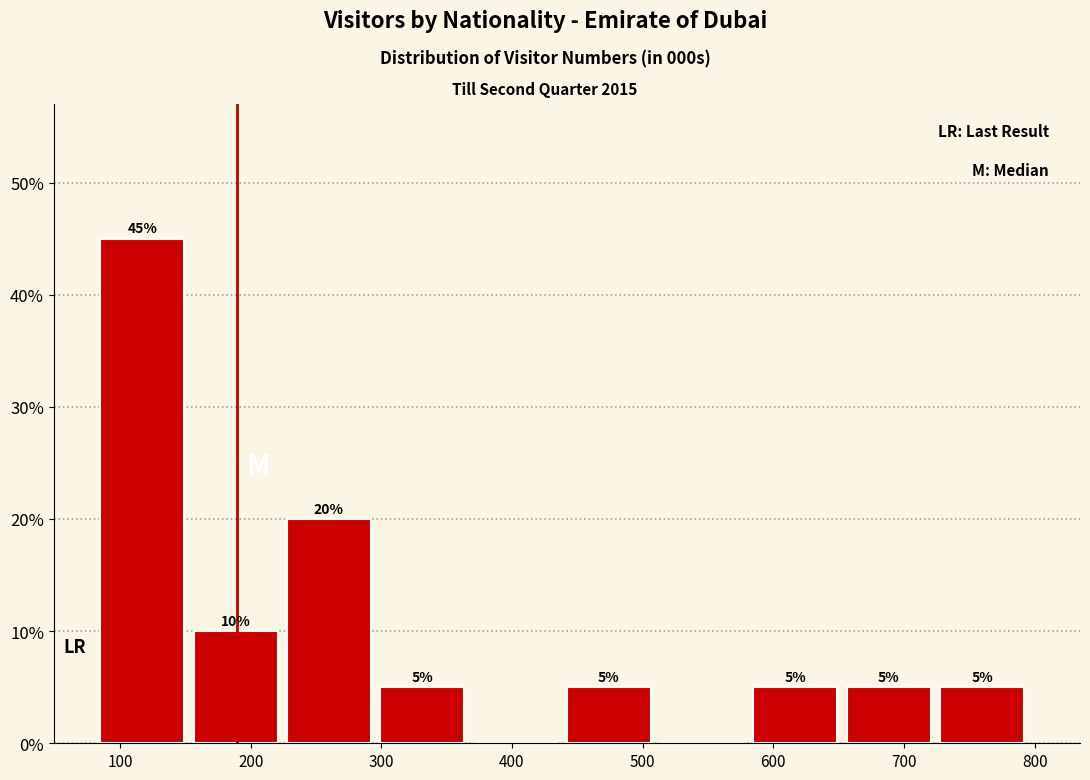

Which range on the x-axis has the tallest bar?

90 to 160